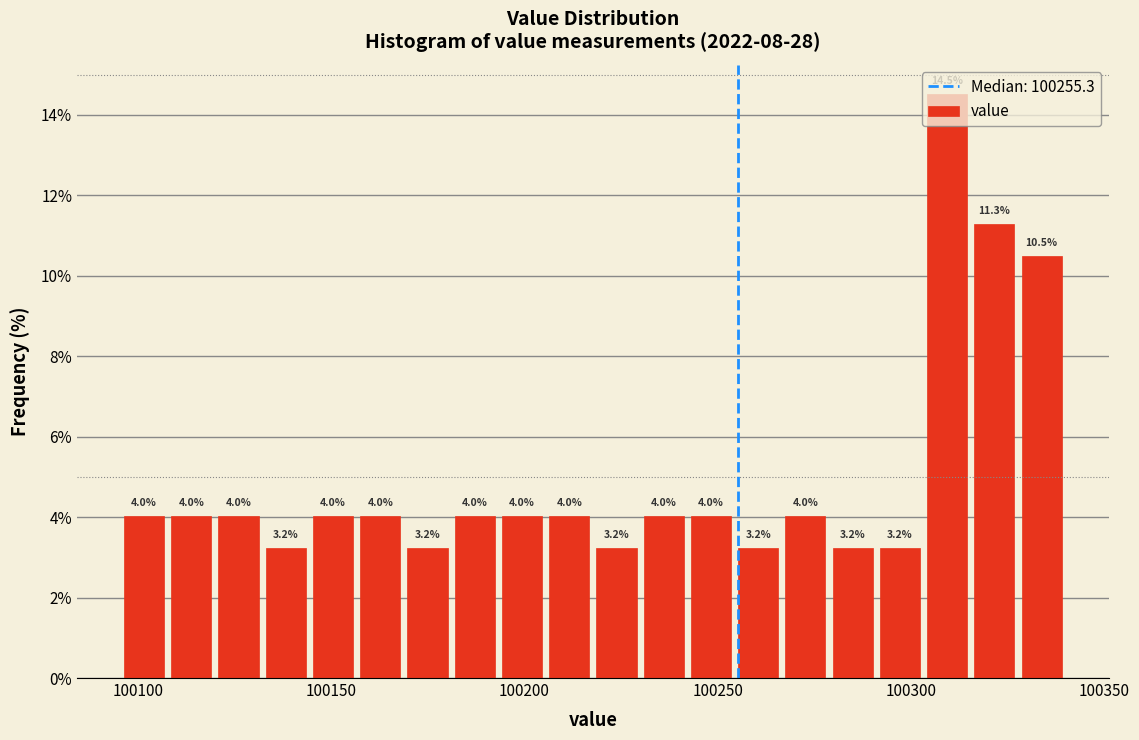

Read against the x-axis, roughly where is the centre of the tallest bar?

100310